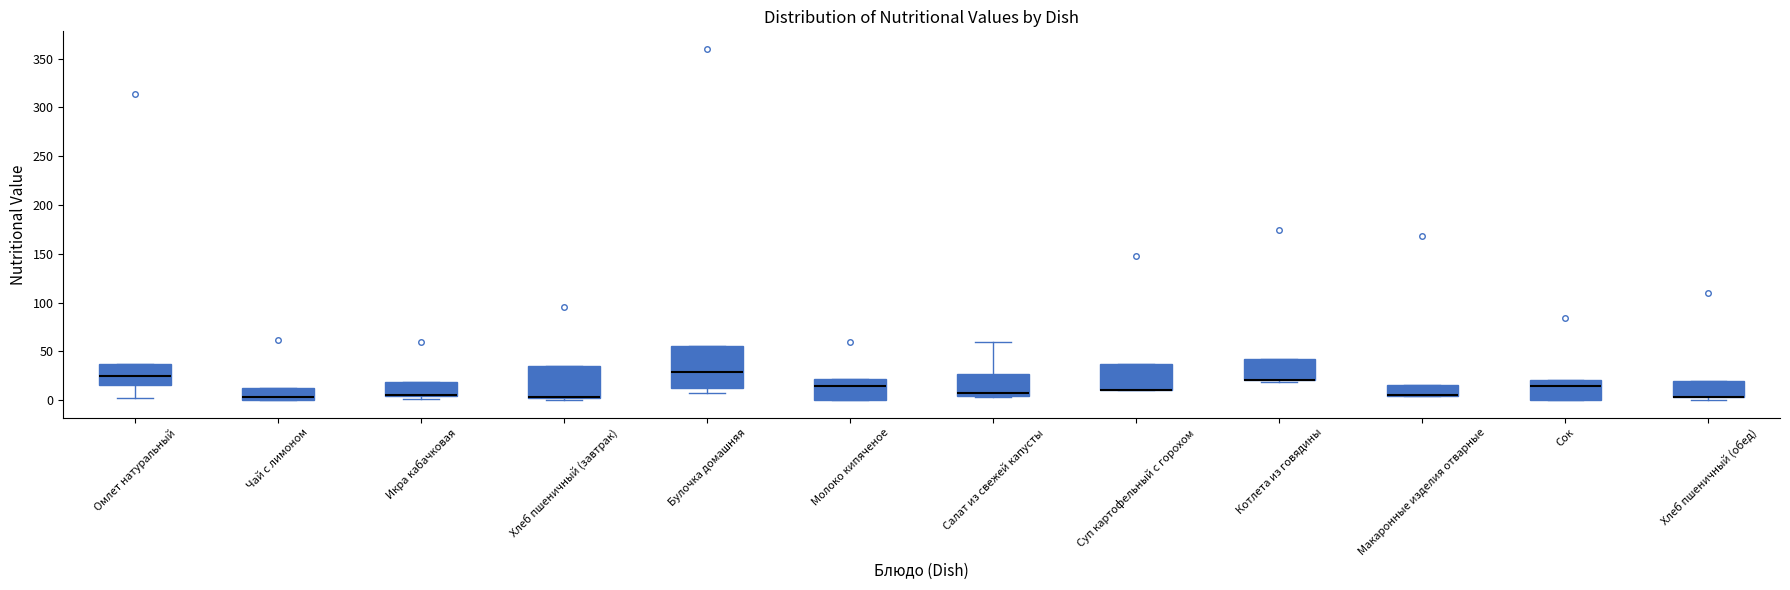

Where is the lower edge of the box for Хлеб пшеничный (завтрак) on the y-axis? The values are not printed on the chart, so give them approximately, as read against the axis.

0